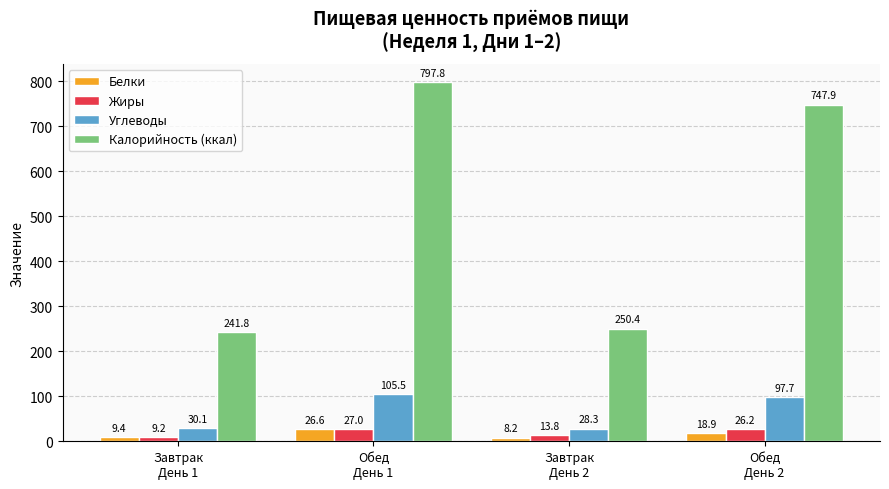

How many bars are there in total?

16